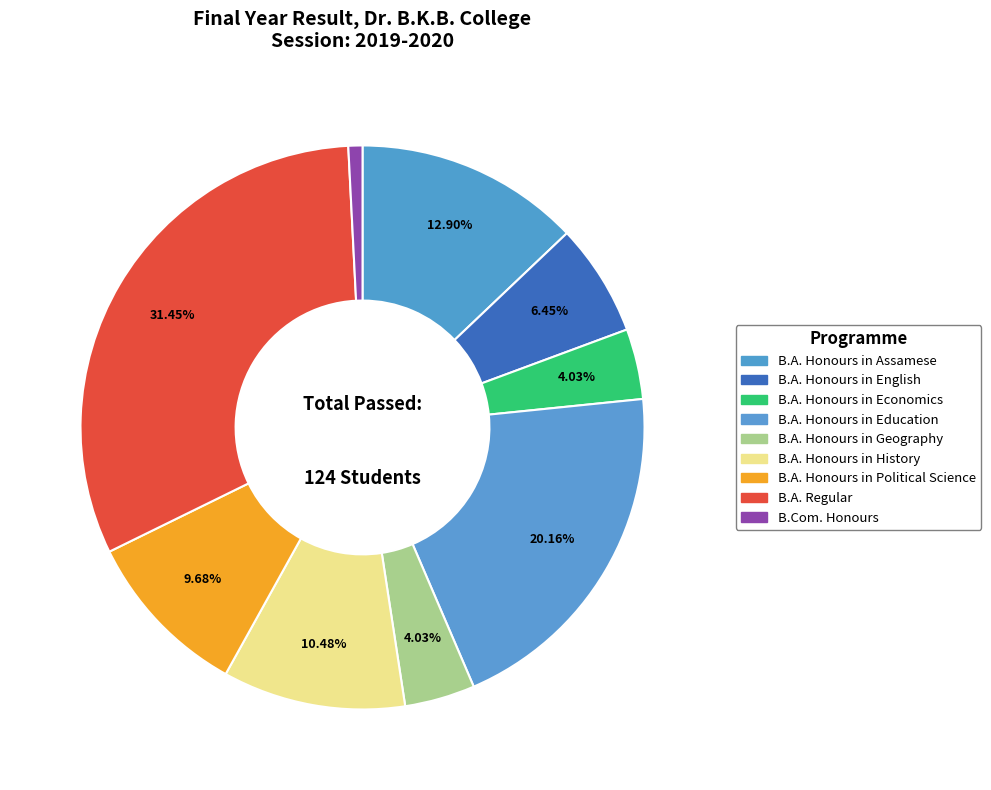

How many segments does this pie chart have?

9